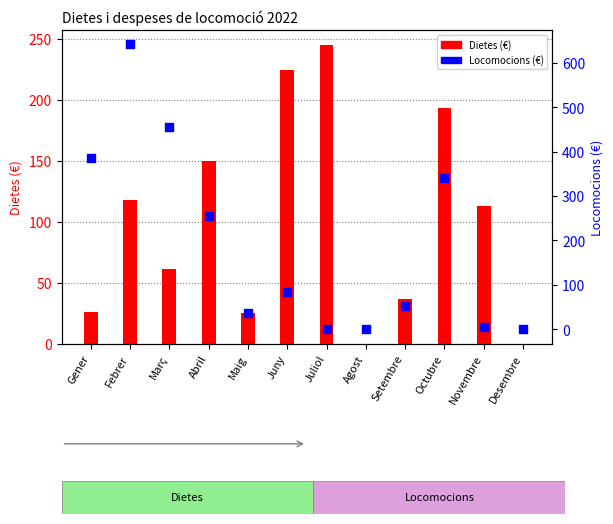

At how many categories does at least one series exceed 237?

6